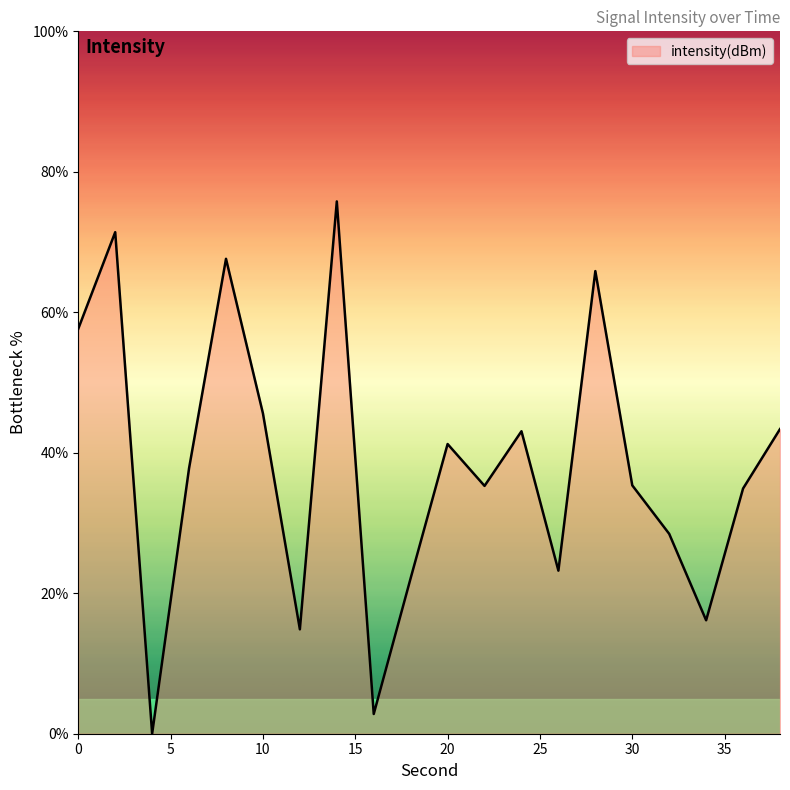

How many lines are shown in the chart?

1